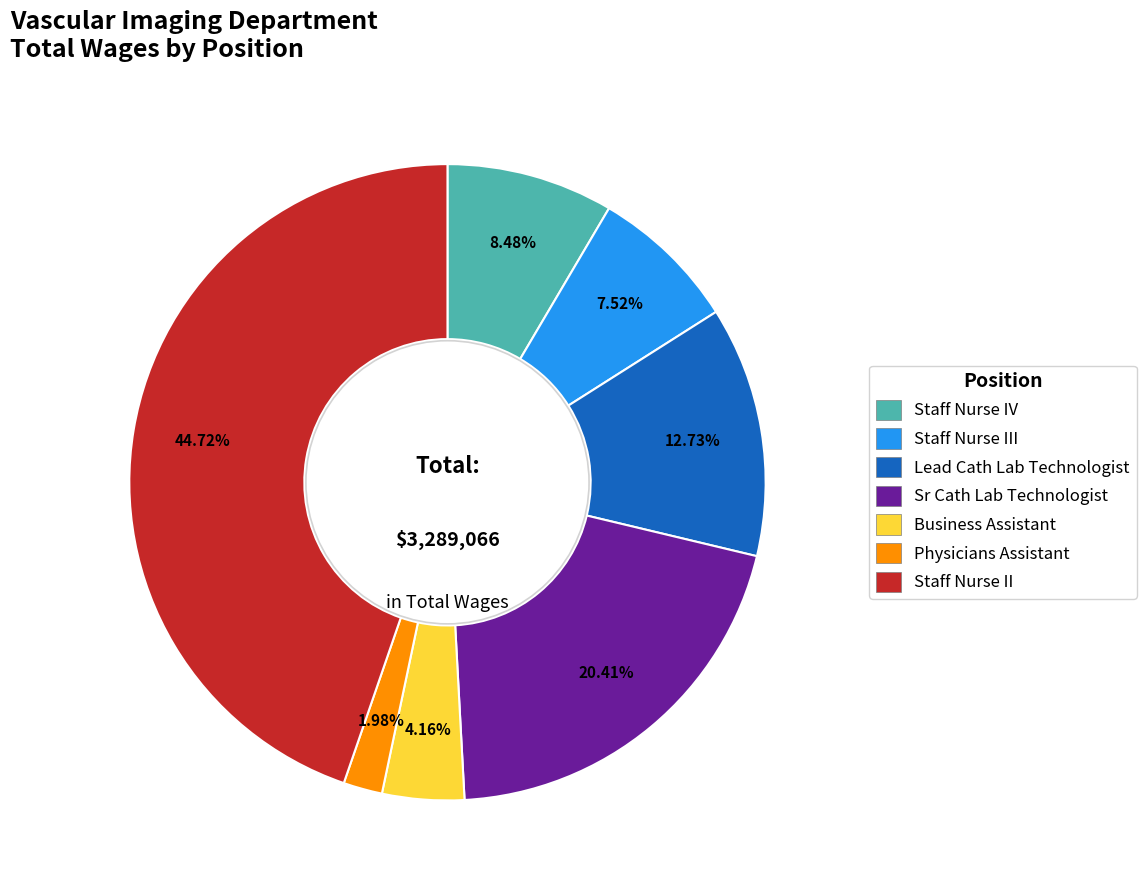

Does any single category account for the majority?

No